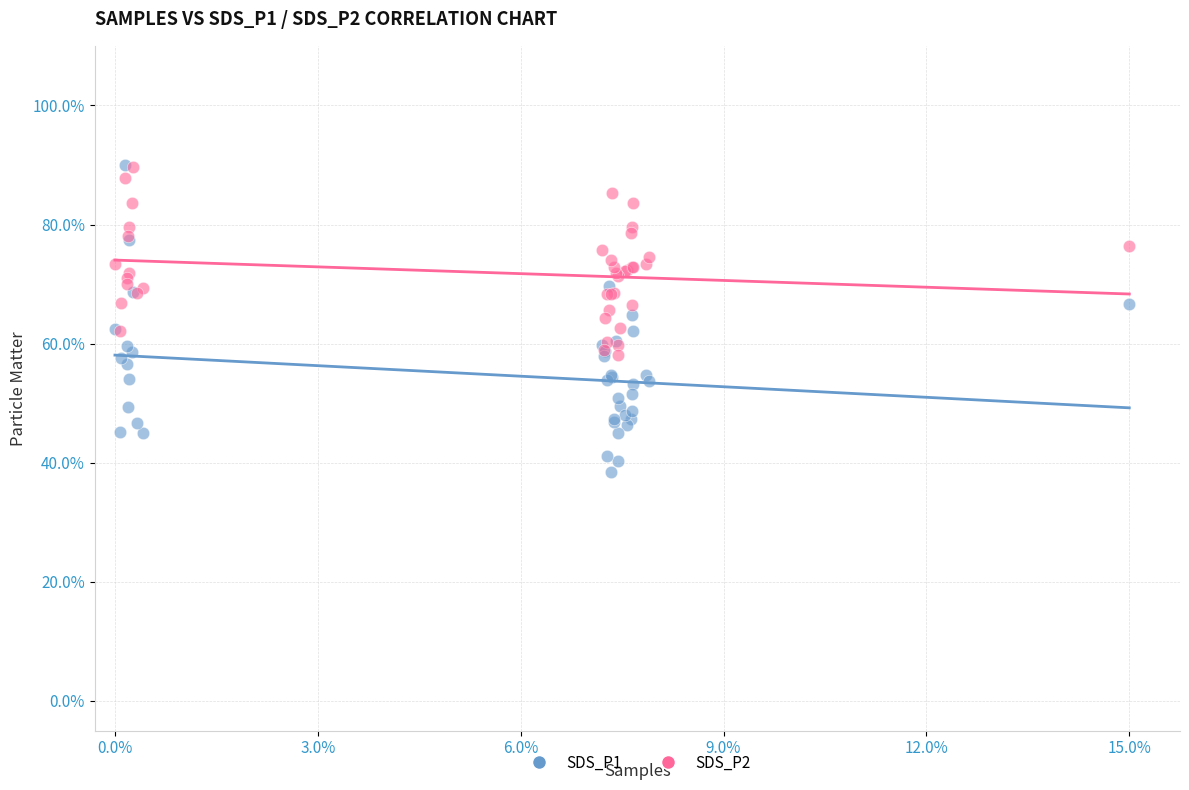

What are all the series names shown in the legend?

SDS_P1, SDS_P2